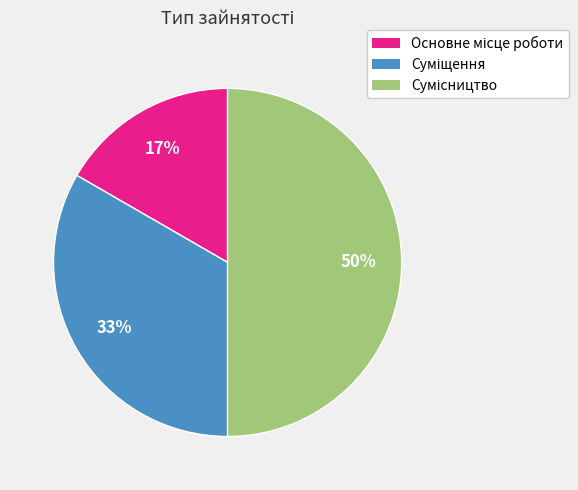

To the nearest percent, what is the average slice percentage?

33%